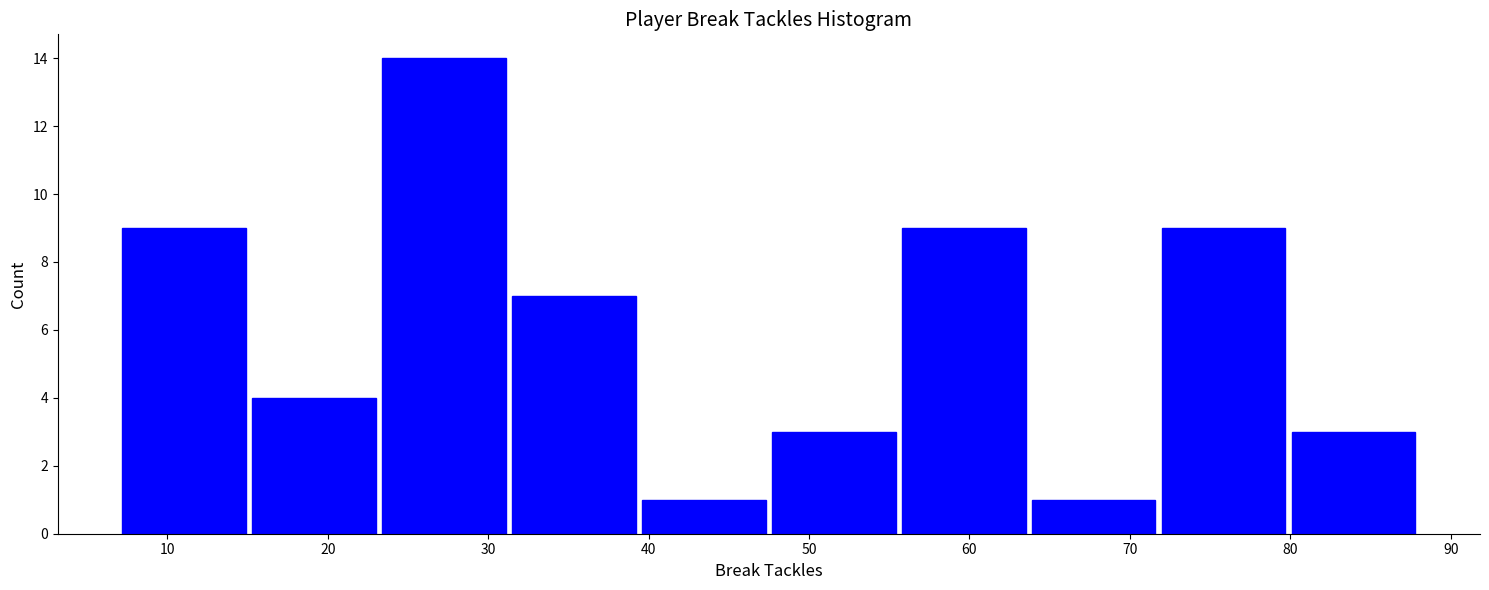

Over which range of the x-axis is the bar tallest?

23.2 to 31.3